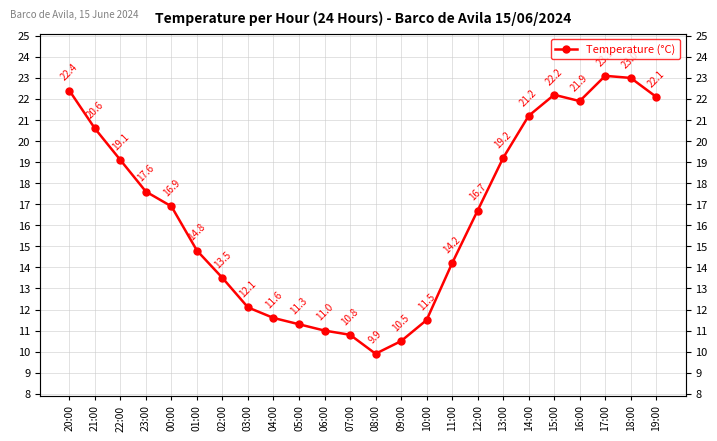

What is the greatest value displayed?

23.1